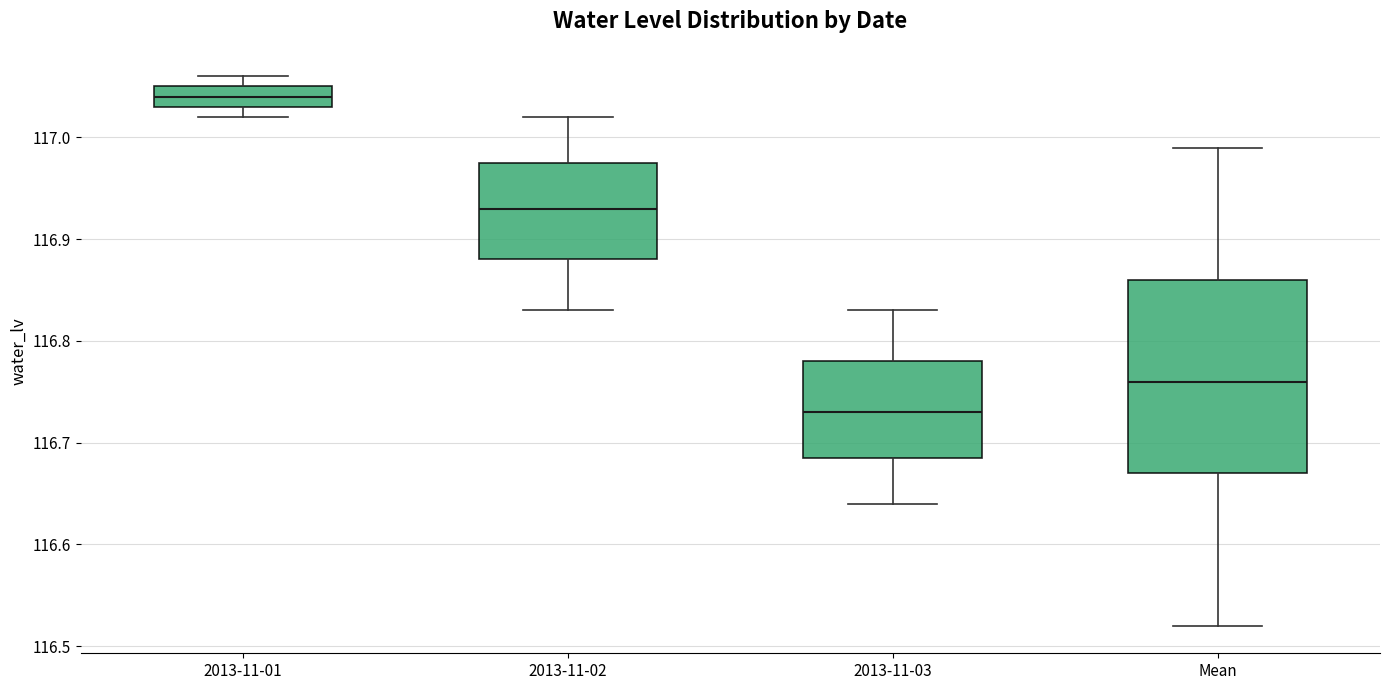

Where does the median line of the box for 2013-11-01 sit on the y-axis? The values are not printed on the chart, so give them approximately, as read against the axis.

117.04